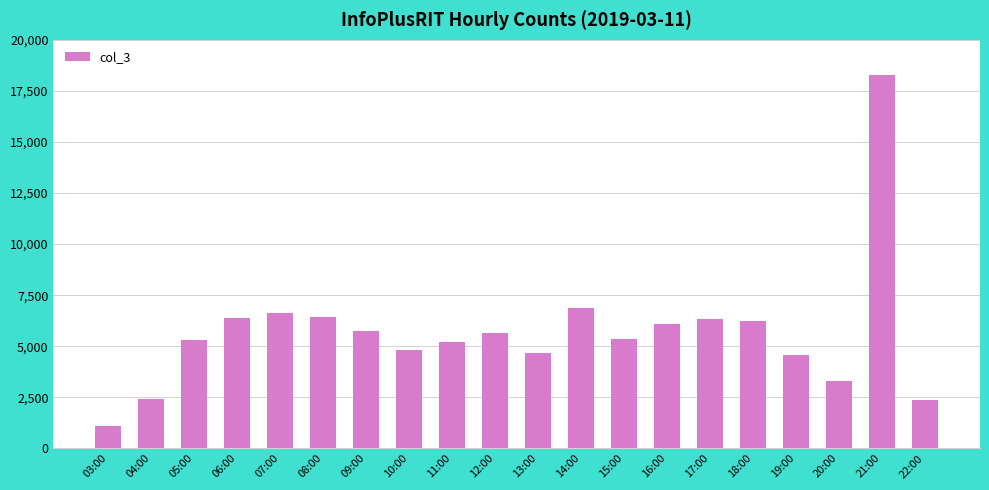

Which has a higher value, 11:00 or 06:00?

06:00